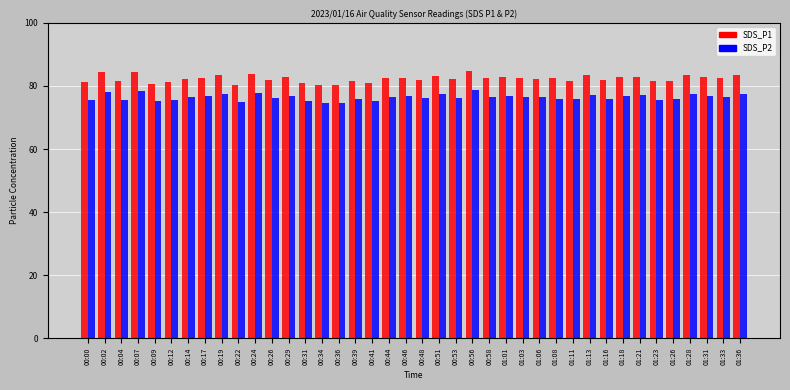

What is the sum of all SDS_P1 values?

3292.0